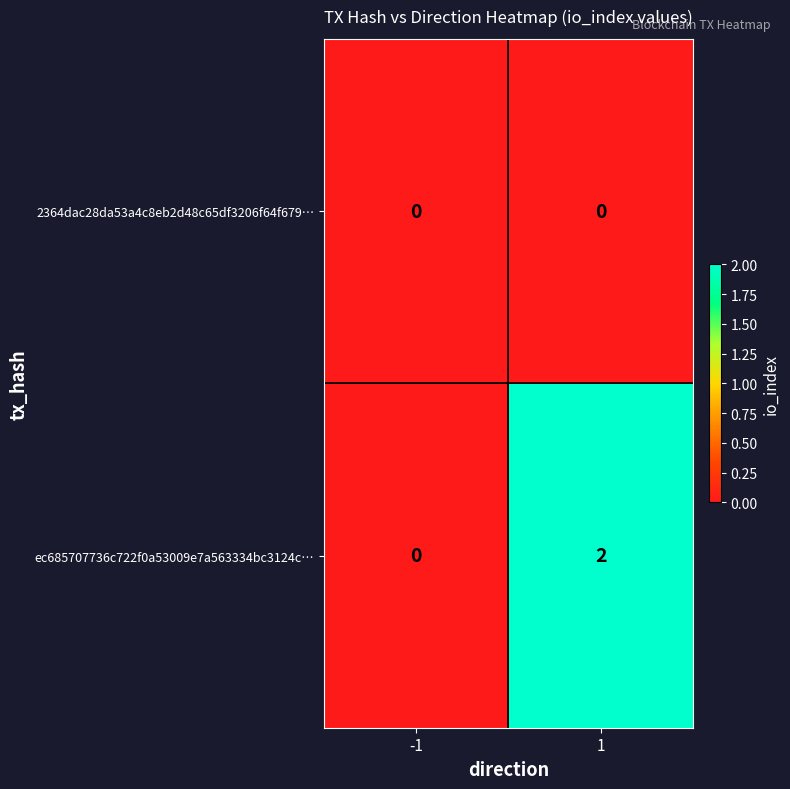

How many categories are shown in the chart?

2